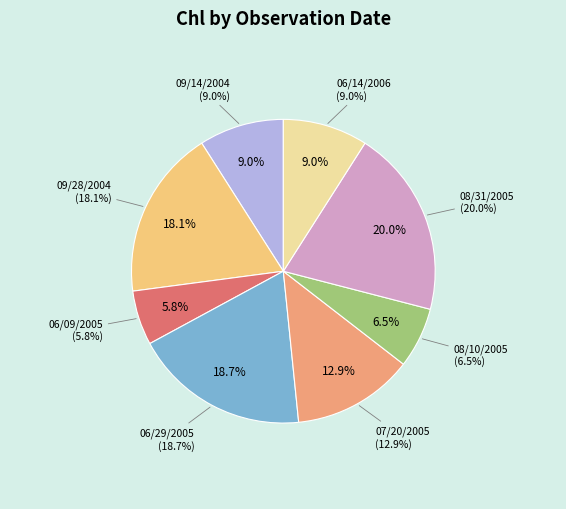

Count the number of slices in the pie.

8